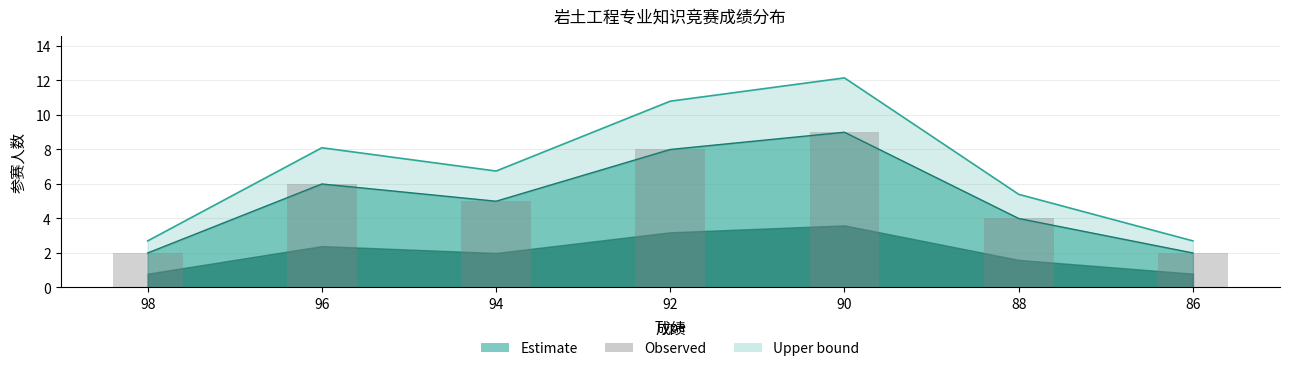

At which category does the chart reach its minimum across all series?

98